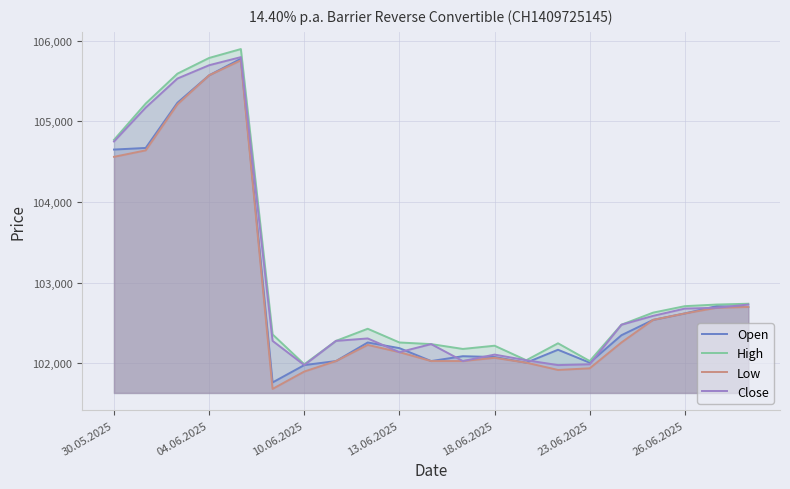

Which series has the widest spread of values?

Low